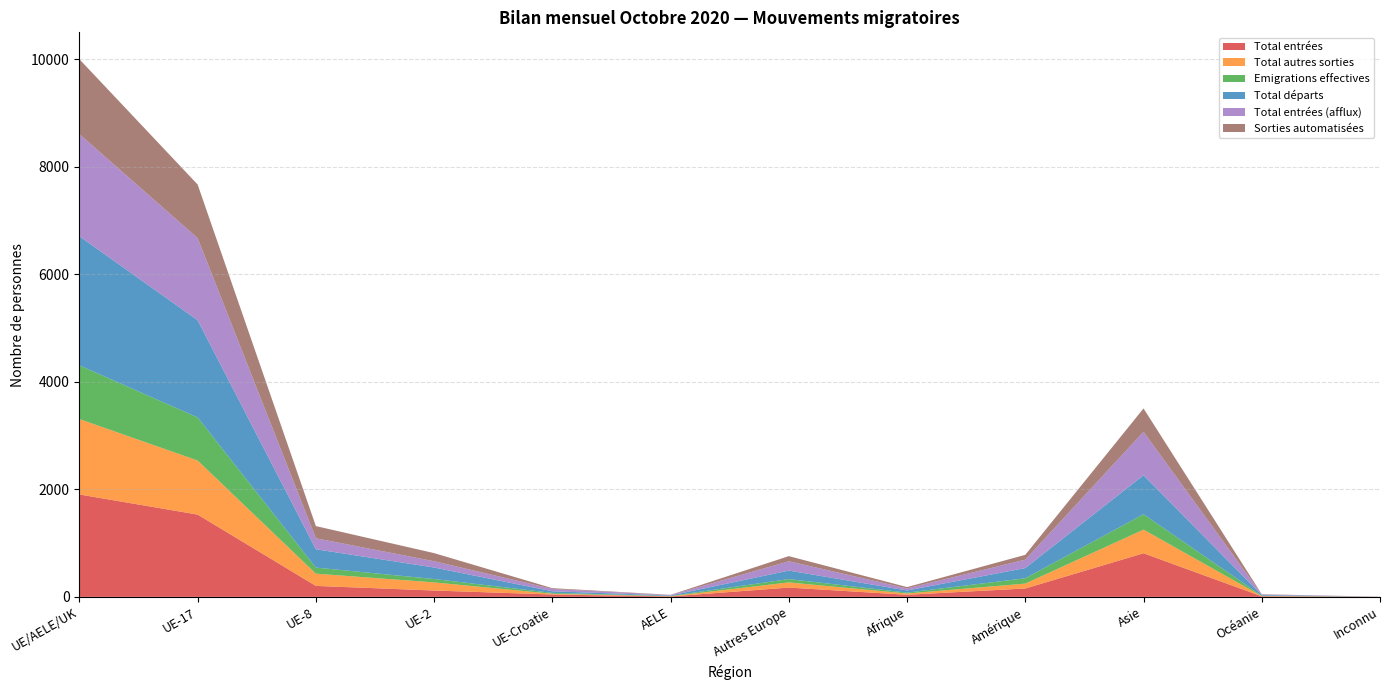

Reading right to left, list all the values displayed in this chart.

Total entrées: 2	10	811	156	39	173	8	44	118	204	1531	1905
Total autres sorties: 0	5	440	91	24	96	4	14	151	228	1006	1403
Emigrations effectives: 0	7	286	99	16	62	5	16	63	113	802	999
Total départs: 0	12	726	190	40	158	9	30	214	341	1808	2402
Total entrées (afflux): 2	10	808	156	39	173	8	44	117	204	1528	1901
Sorties automatisées: 0	5	435	90	24	96	4	14	151	227	997	1393